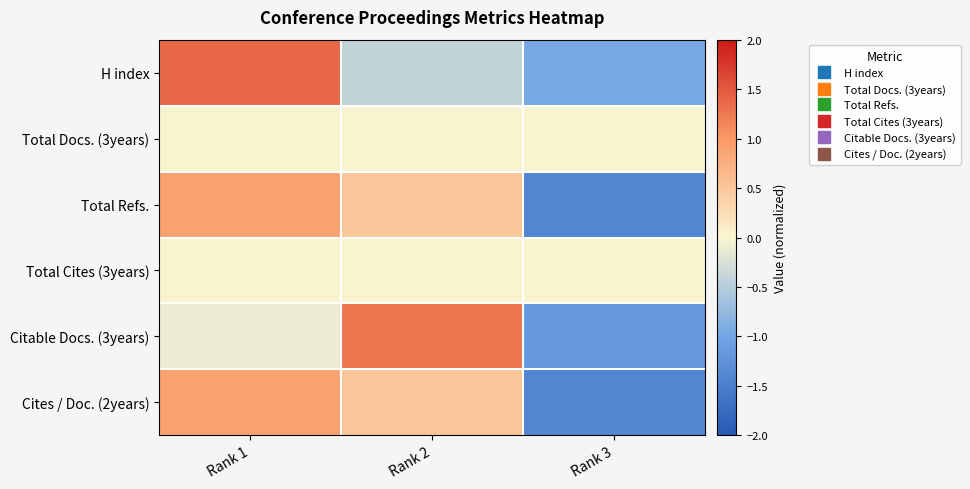

Reading left to right, what are all the values shown in this chart?

H index: Rank 1=1.4	Rank 2=-0.4	Rank 3=-1.0
Total Docs. (3years): Rank 1=0.0	Rank 2=0.0	Rank 3=0.0
Total Refs.: Rank 1=0.9	Rank 2=0.5	Rank 3=-1.4
Total Cites (3years): Rank 1=0.0	Rank 2=0.0	Rank 3=0.0
Citable Docs. (3years): Rank 1=-0.1	Rank 2=1.3	Rank 3=-1.2
Cites / Doc. (2years): Rank 1=0.9	Rank 2=0.5	Rank 3=-1.4